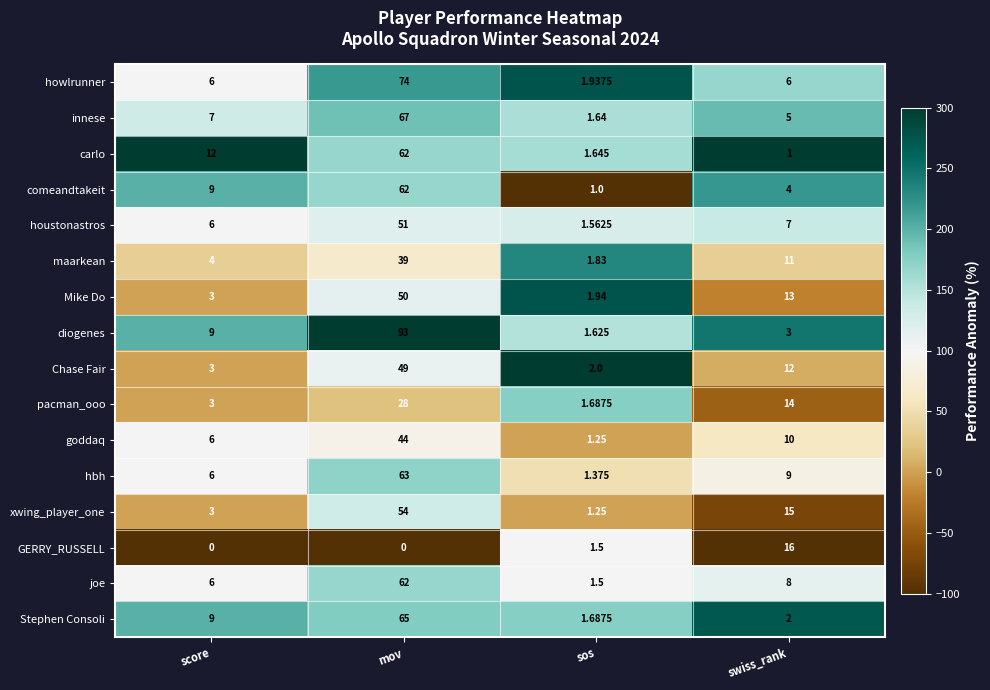

At which category is the sum across all series the highest?

mov